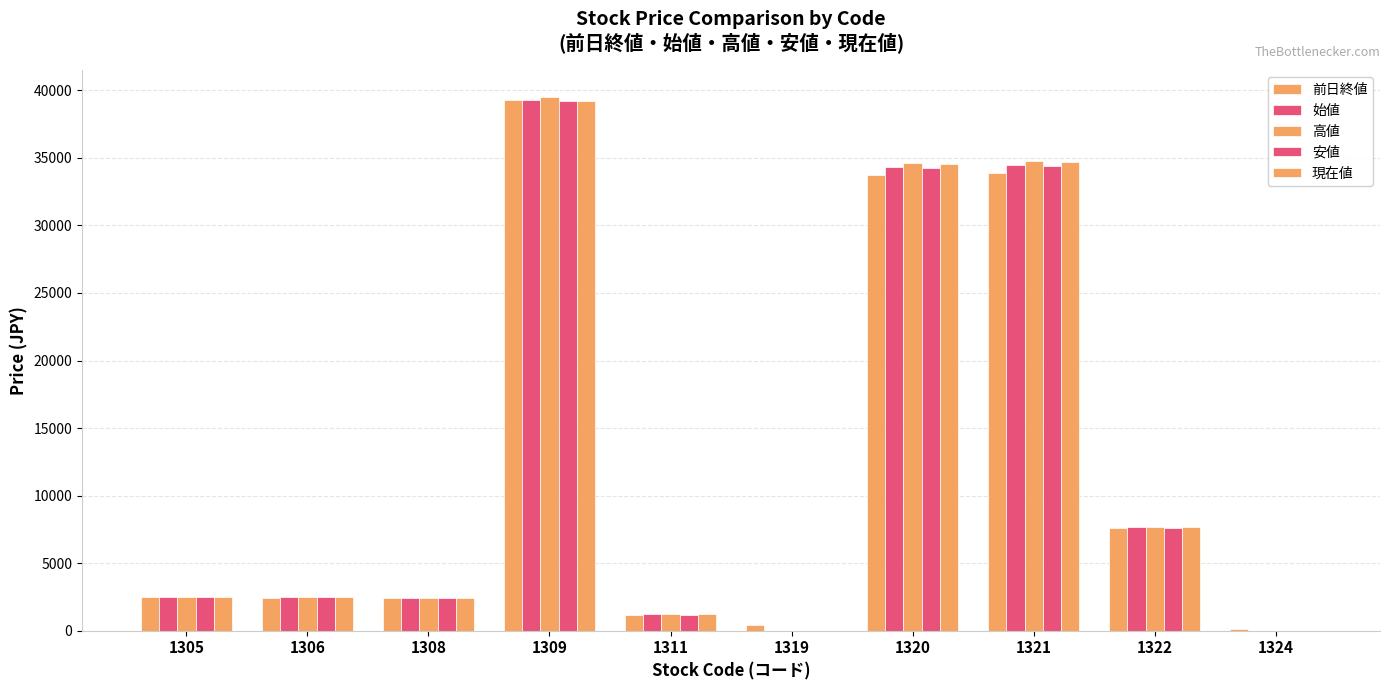

Which category has the lowest value across all series?

1319